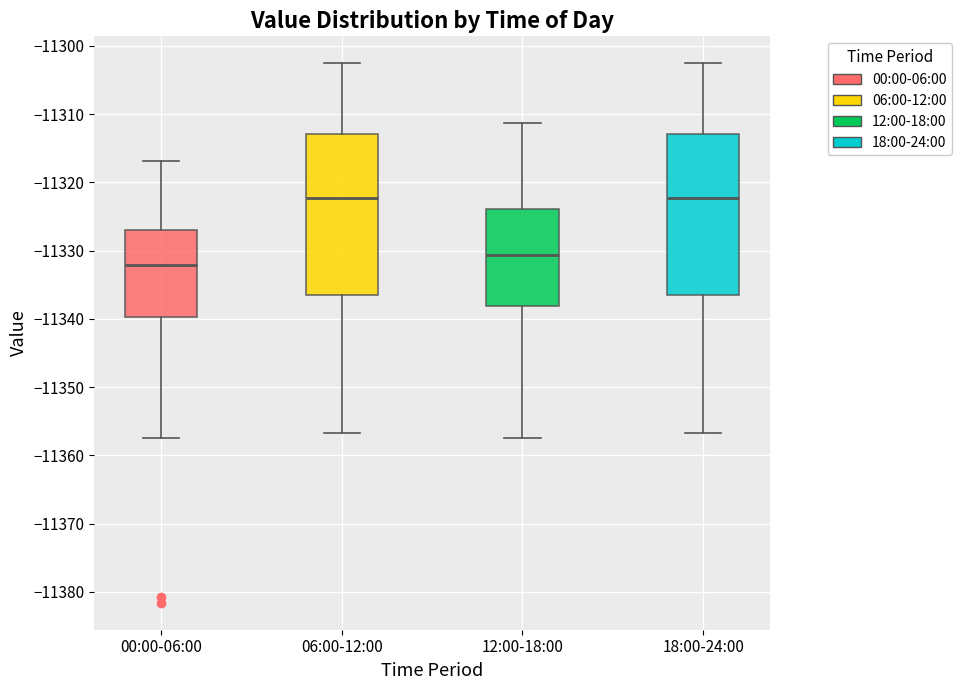

Reading left to right, transcribe this box plot: for each box, give where its median line is, the range the box spans, and where its two whiskers end, as read against the y-axis. The values are not printed on the chart, so give them approximately, as read against the axis.

00:00-06:00: median -11332, box -11340 to -11327, whiskers -11357 to -11317
06:00-12:00: median -11322, box -11337 to -11313, whiskers -11357 to -11303
12:00-18:00: median -11331, box -11338 to -11324, whiskers -11357 to -11311
18:00-24:00: median -11322, box -11337 to -11313, whiskers -11357 to -11303